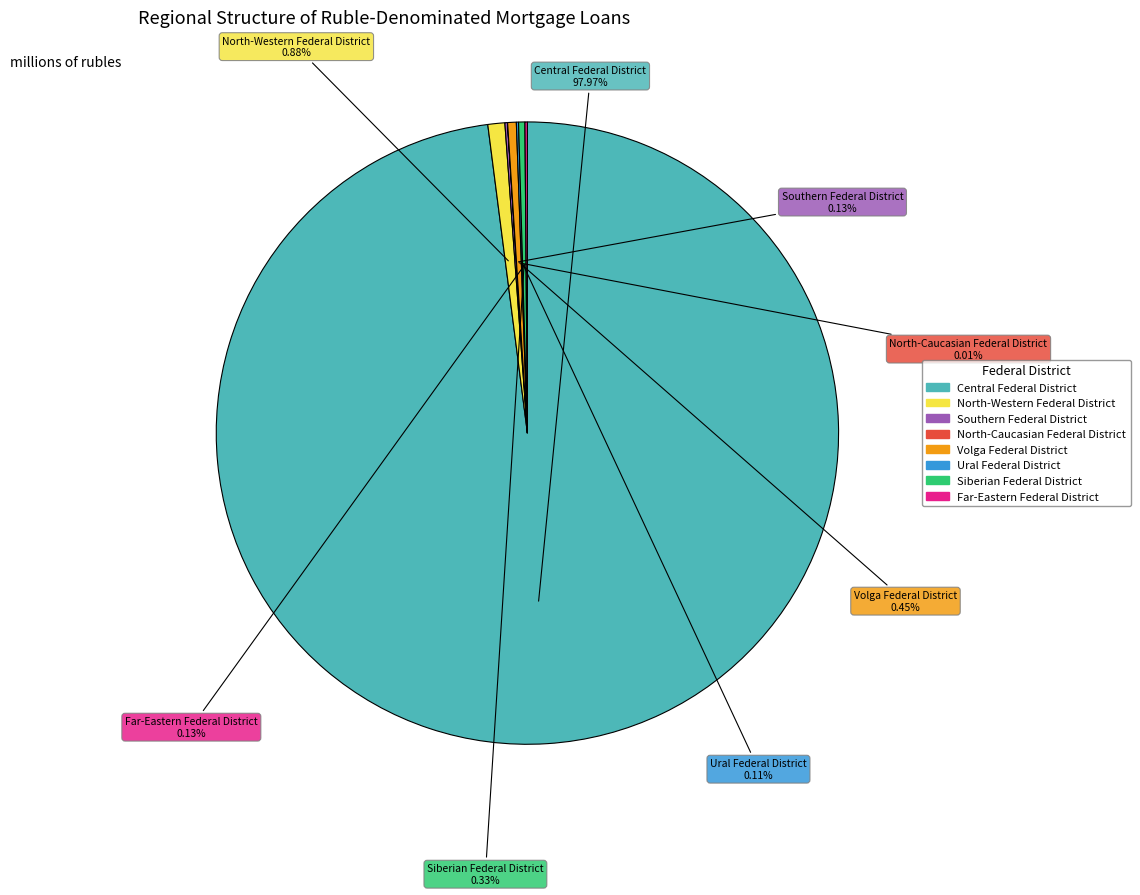

Which slice is the largest?

Central Federal District